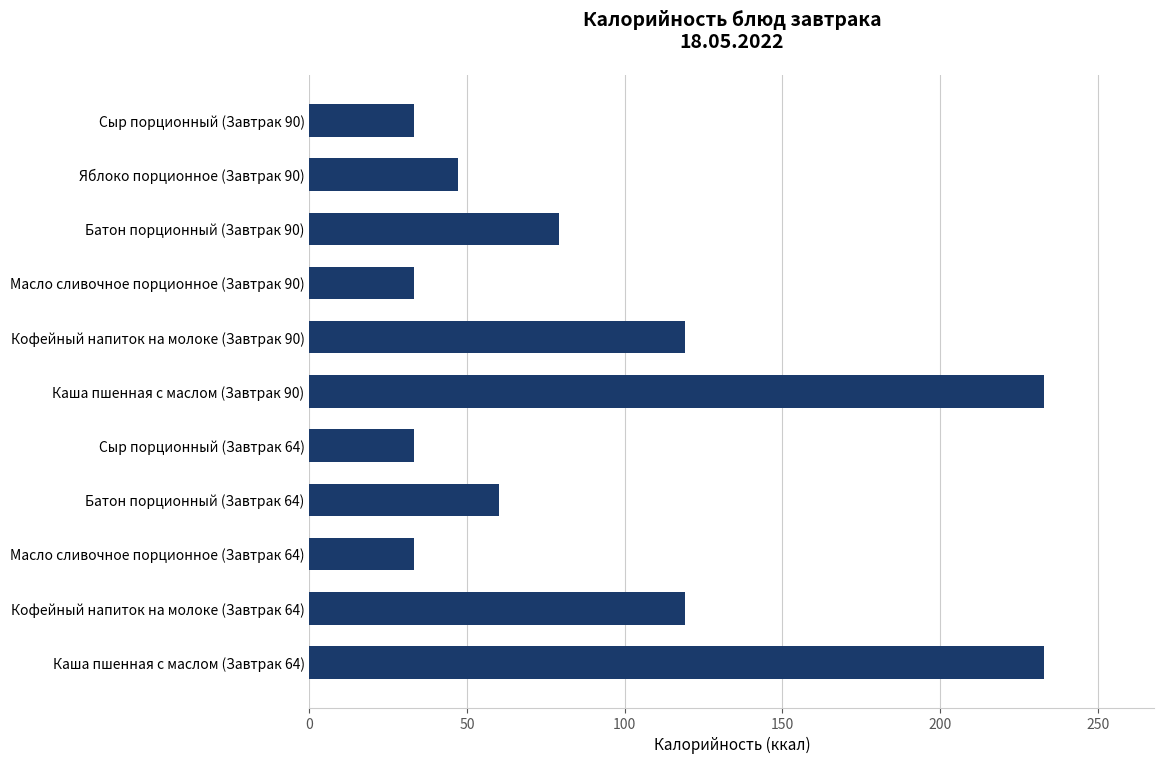

The chart shows a value of 60 at Батон порционный (Завтрак 64). True or false?

True